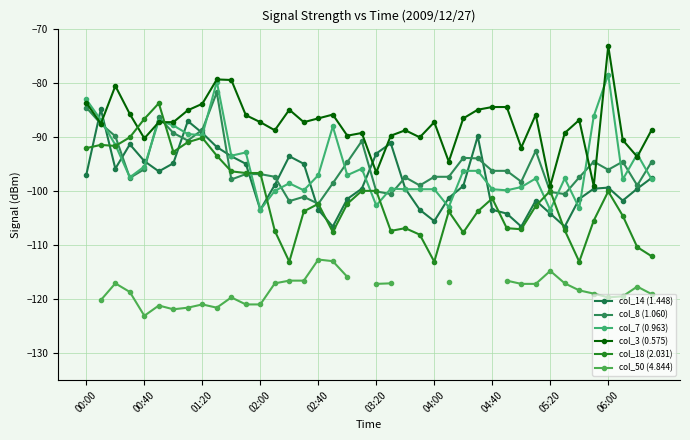

At which label is col_18 (2.031) closest to -98?

01:50